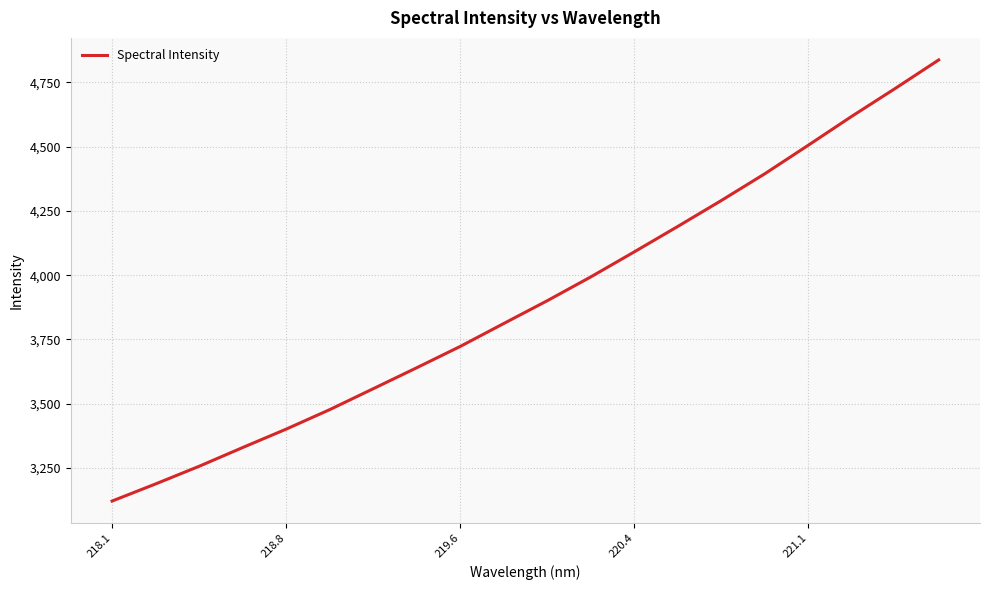

What is the difference between the second highest and second lowest values?

1538.9